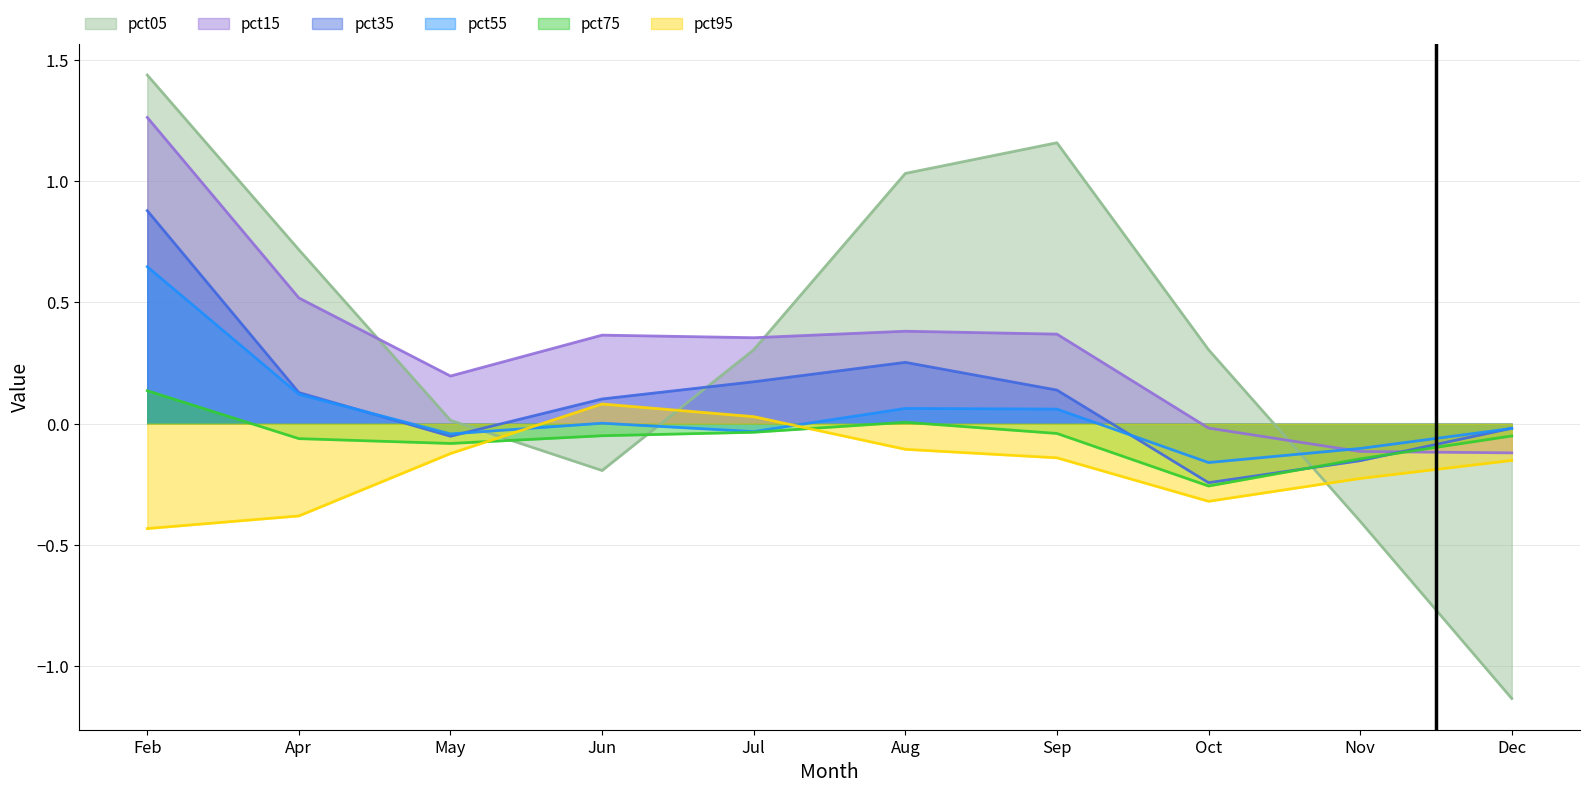

What is the difference between the pct05 values at Jun and Apr?

0.9